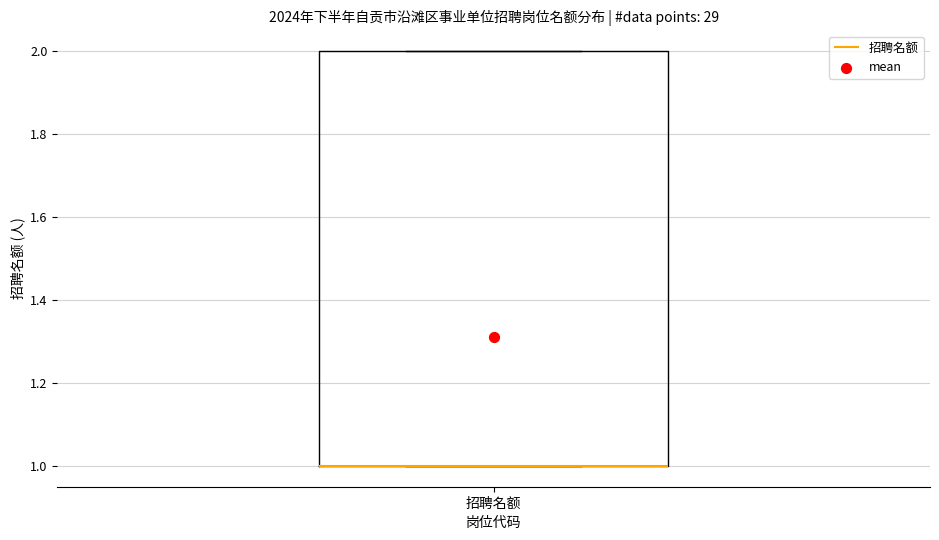

Where is the lower edge of the box for 招聘名额 on the y-axis? The values are not printed on the chart, so give them approximately, as read against the axis.

1